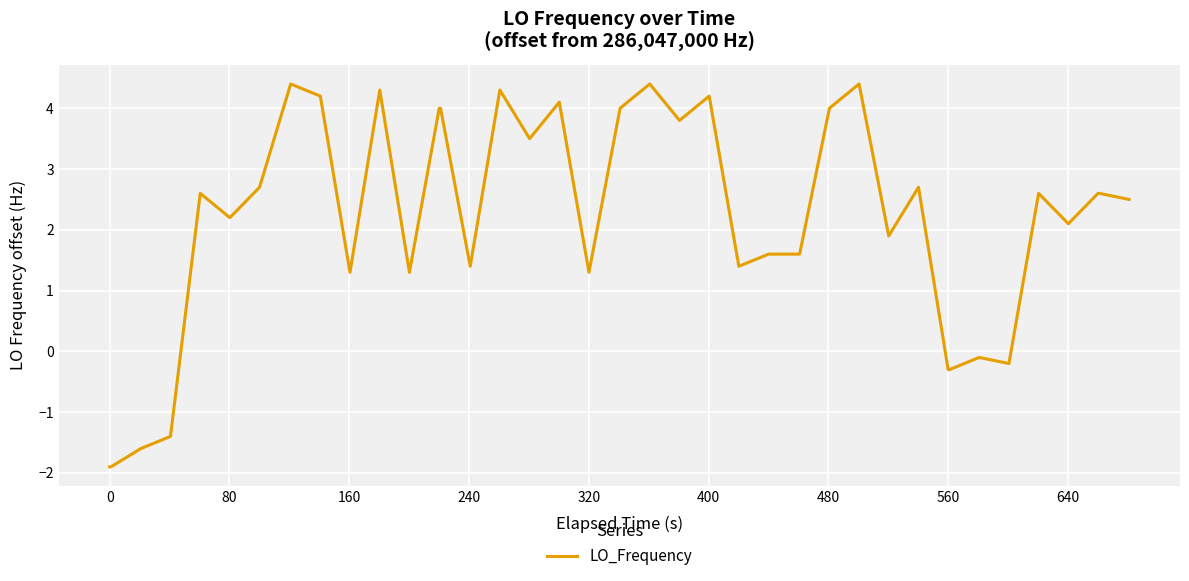

Reading left to right, what are all the values shown in this chart?

-1.9	-1.9	-1.6	-1.4	2.6	2.2	2.7	4.4	4.2	1.3	4.3	1.3	4.0	4.0	1.4	4.3	3.5	4.1	1.3	4.0	4.4	3.8	4.2	1.4	1.6	1.6	1.6	4.0	4.4	1.9	2.7	-0.3	-0.3	-0.1	-0.2	2.6	2.1	2.6	2.6	2.5